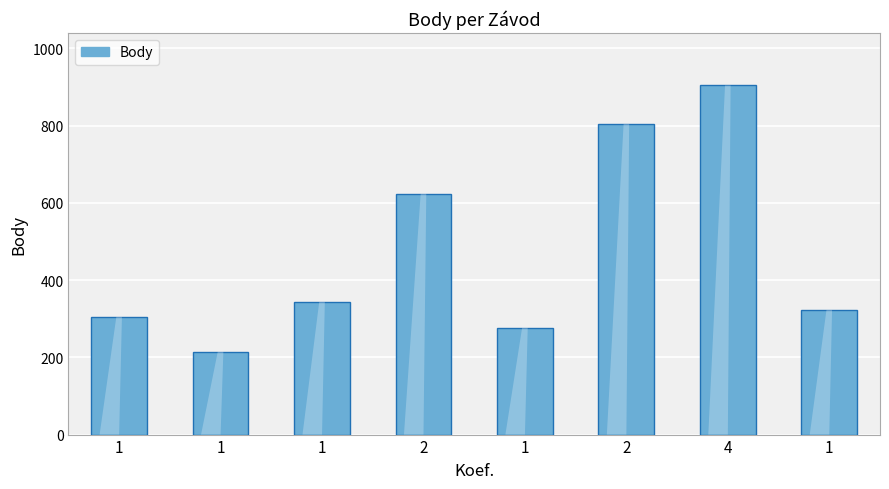

How many bars are there in total?

8